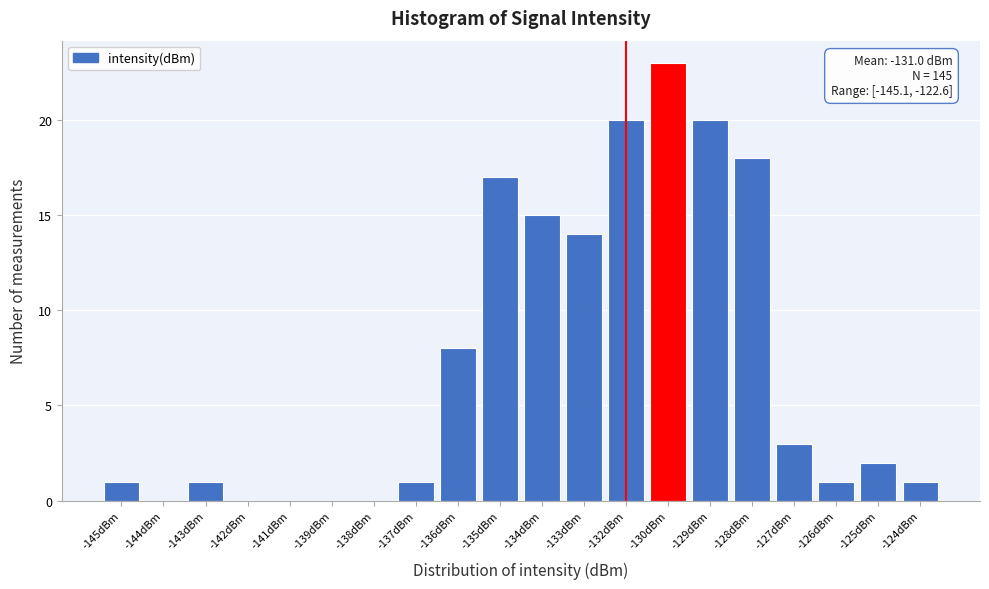

Reading right to left, list all the values displayed in this chart.

-124dBm=1	-125dBm=2	-126dBm=1	-127dBm=3	-128dBm=18	-129dBm=20	-130dBm=23	-132dBm=20	-133dBm=14	-134dBm=15	-135dBm=17	-136dBm=8	-137dBm=1	-138dBm=0	-139dBm=0	-141dBm=0	-142dBm=0	-143dBm=1	-144dBm=0	-145dBm=1